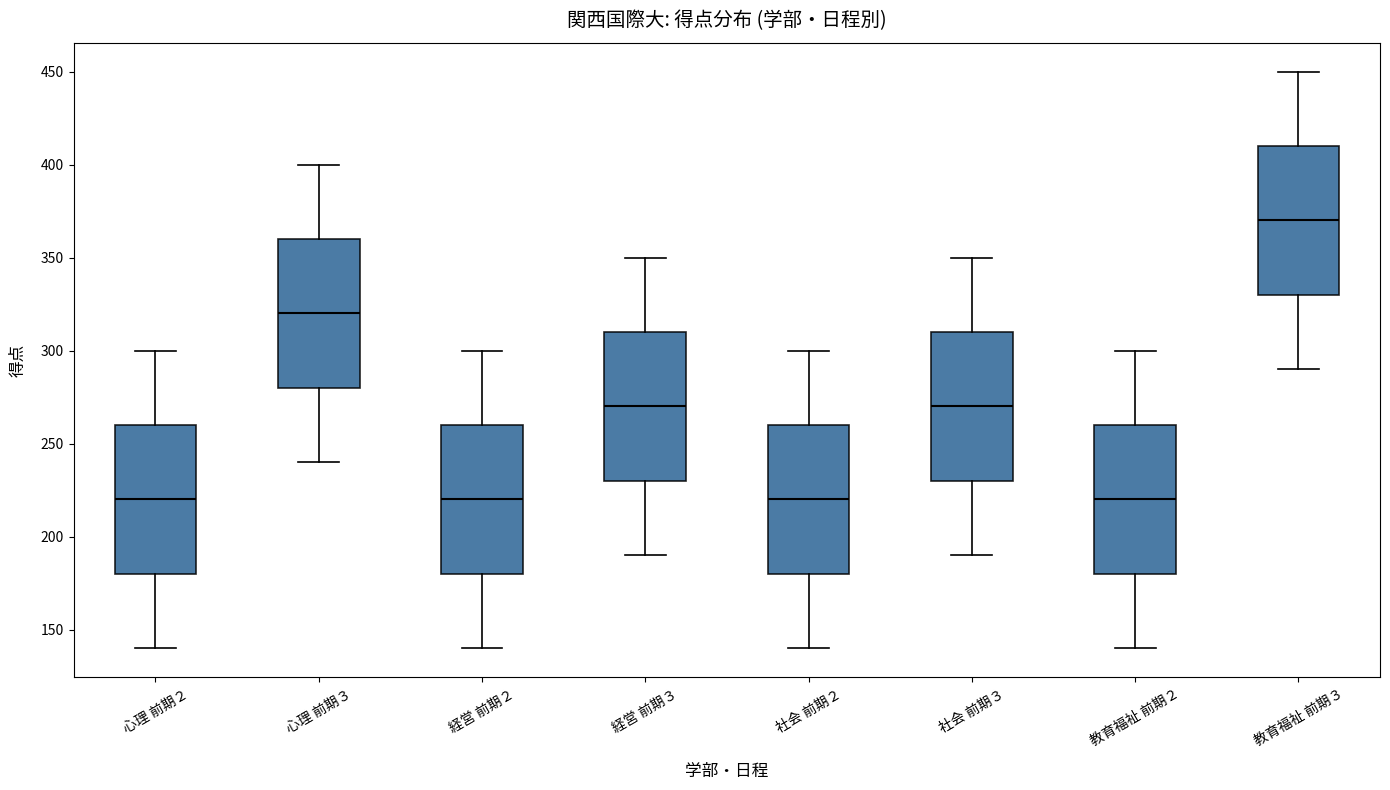

Reading left to right, transcribe this box plot: for each box, give where its median line is, the range the box spans, and where its two whiskers end, as read against the y-axis. The values are not printed on the chart, so give them approximately, as read against the axis.

心理 前期２: median 220, box 180 to 260, whiskers 140 to 300
心理 前期３: median 320, box 280 to 360, whiskers 240 to 400
経営 前期２: median 220, box 180 to 260, whiskers 140 to 300
経営 前期３: median 270, box 230 to 310, whiskers 190 to 350
社会 前期２: median 220, box 180 to 260, whiskers 140 to 300
社会 前期３: median 270, box 230 to 310, whiskers 190 to 350
教育福祉 前期２: median 220, box 180 to 260, whiskers 140 to 300
教育福祉 前期３: median 370, box 330 to 410, whiskers 290 to 450